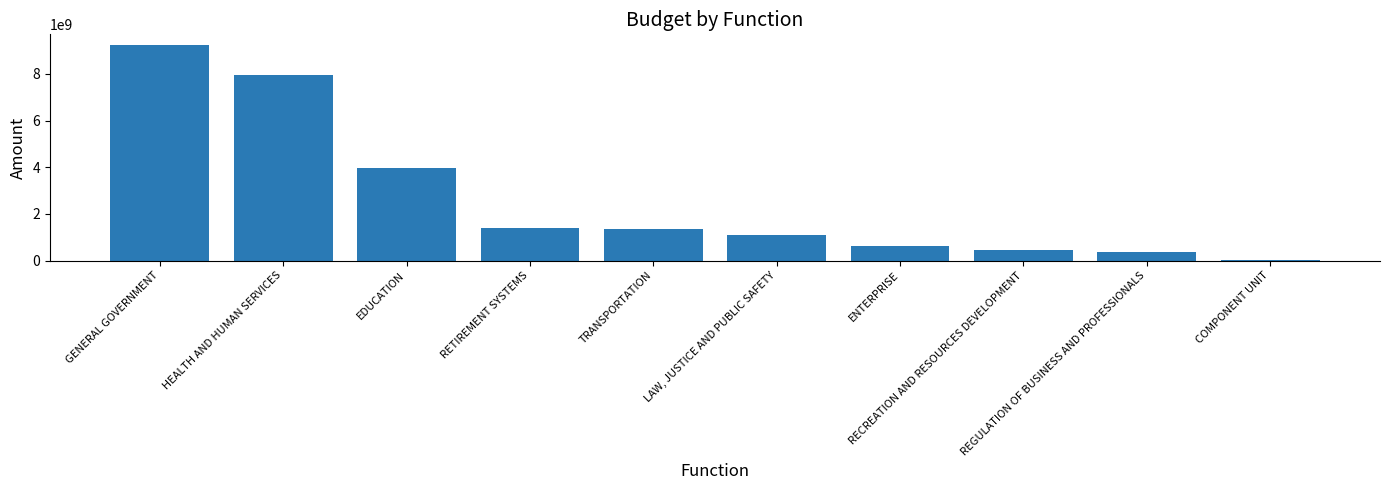

How many categories are shown in the chart?

10